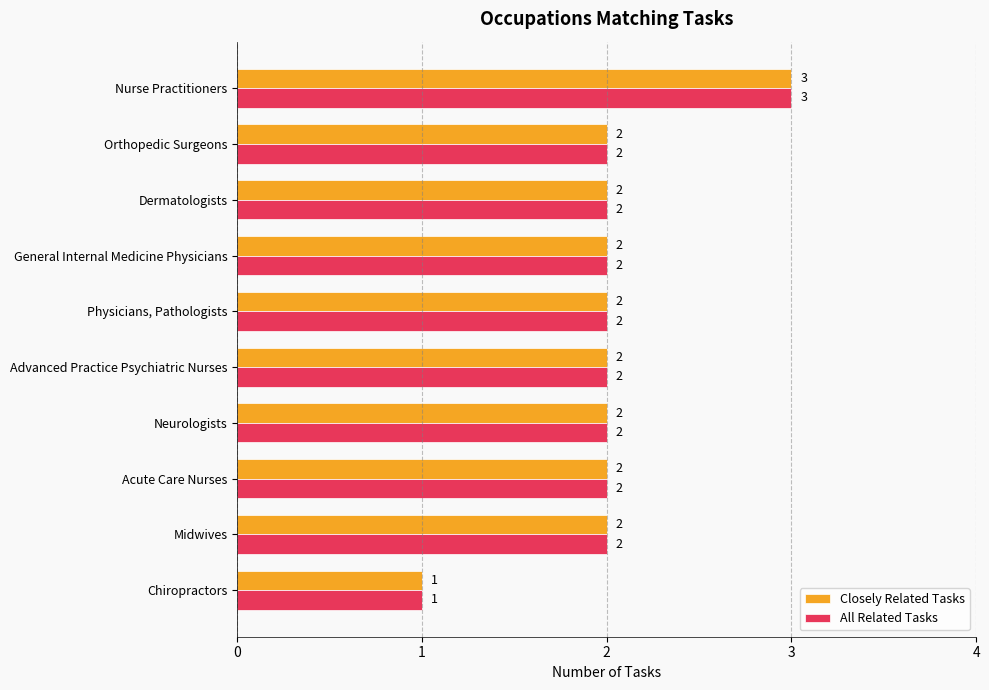

Count the All Related Tasks values in the range 2 to 3.

9